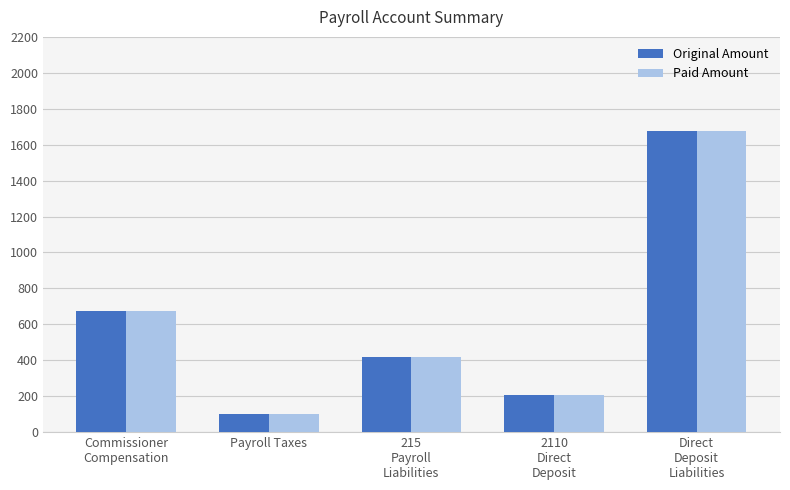

How many distinct data groups are displayed?

2